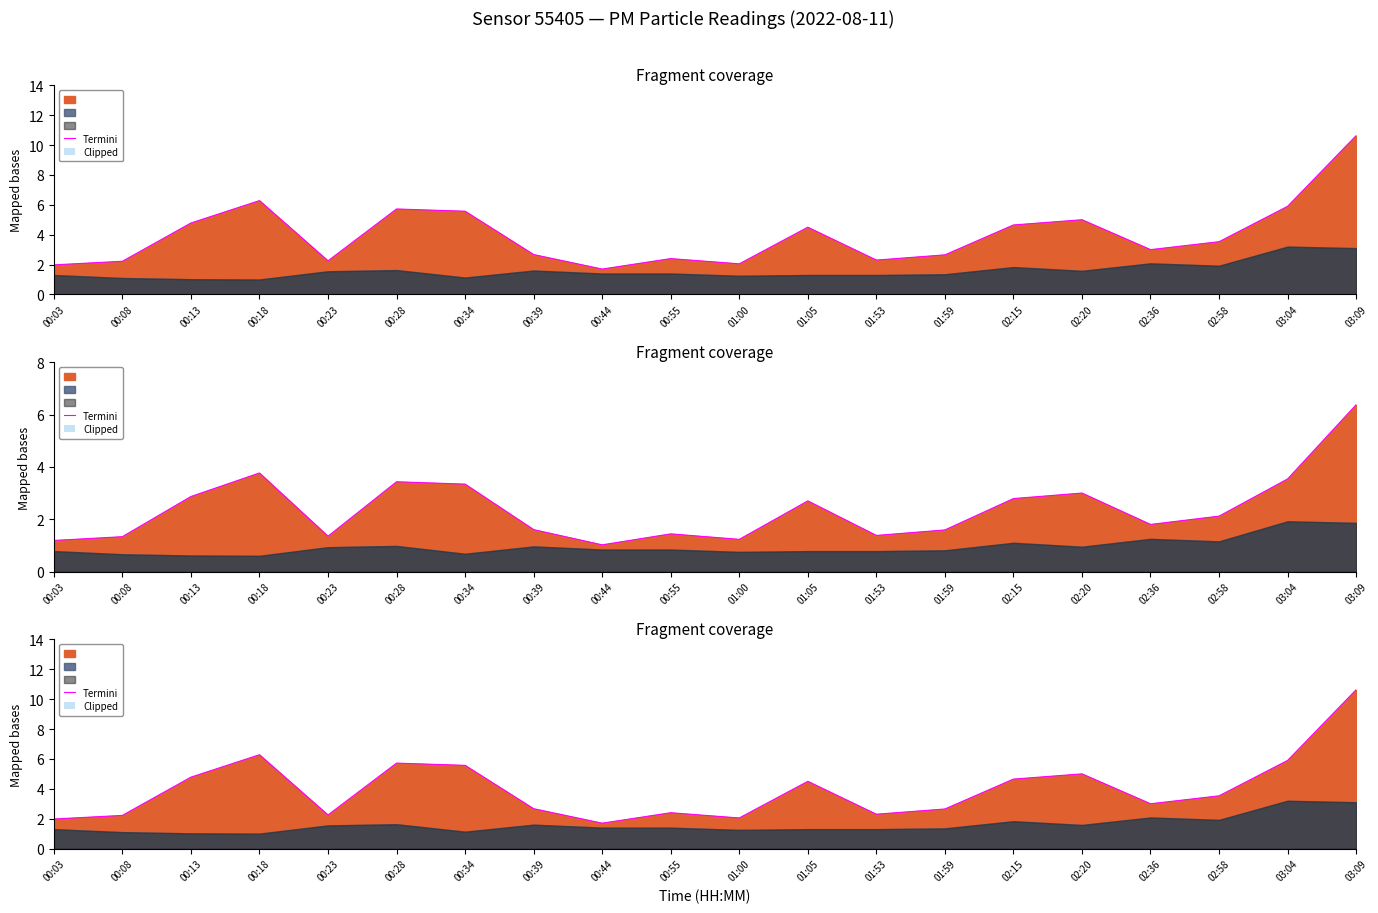

Rank the categories by value from lowest to highest.

00:44, 00:03, 01:00, 00:08, 00:23, 01:53, 00:55, 01:59, 00:39, 02:36, 02:58, 01:05, 02:15, 00:13, 02:20, 00:34, 00:28, 03:04, 00:18, 03:09